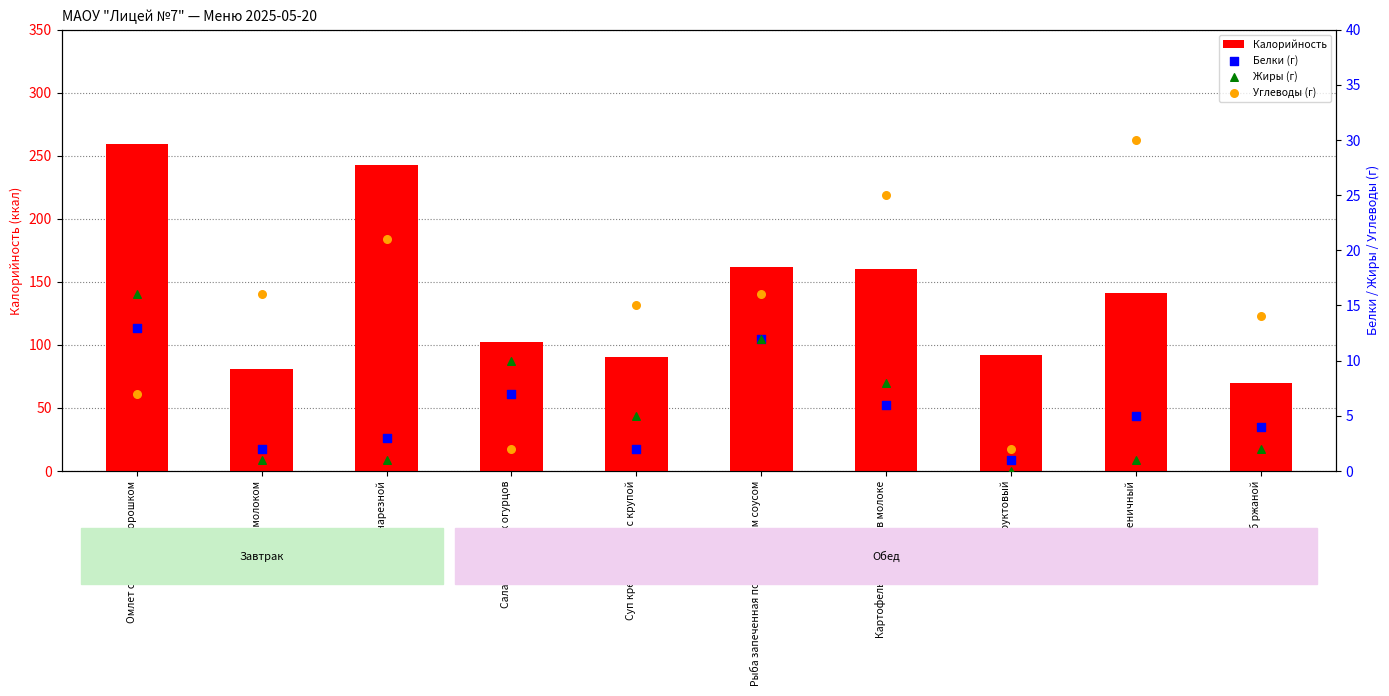

At which category is the sum across all series the highest?

Омлет с зеленым горошком